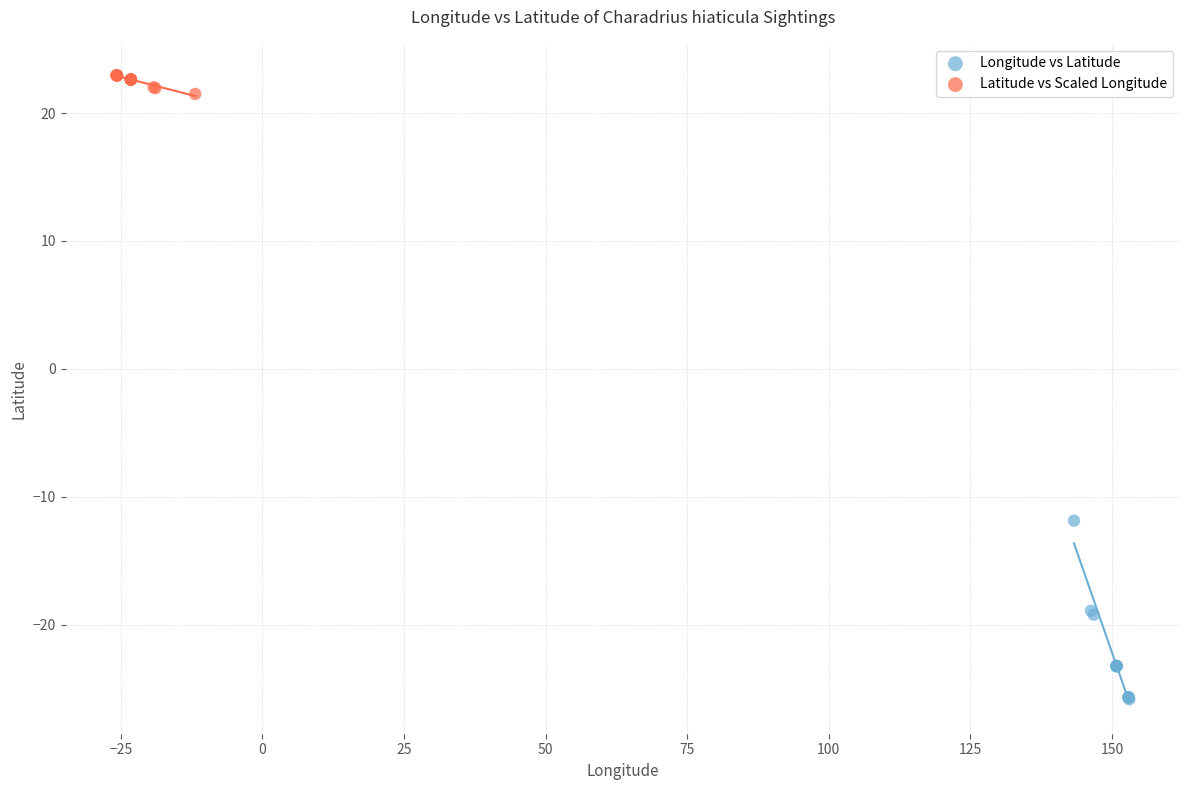

Which series has the widest spread of Y values?

Longitude vs Latitude